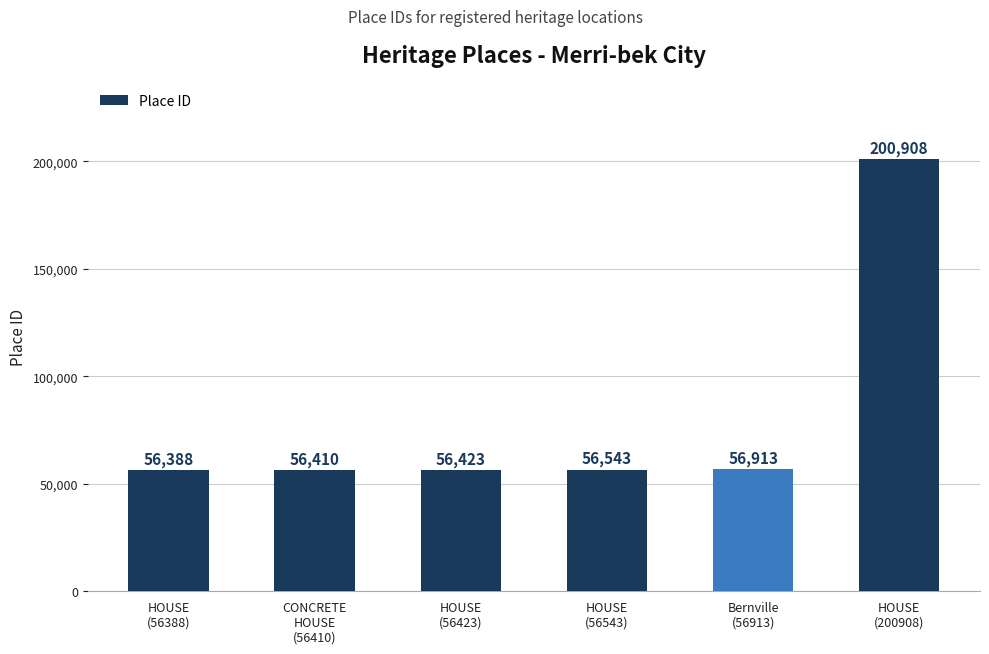

Between HOUSE
(56388) and Bernville
(56913), which is larger?

Bernville
(56913)